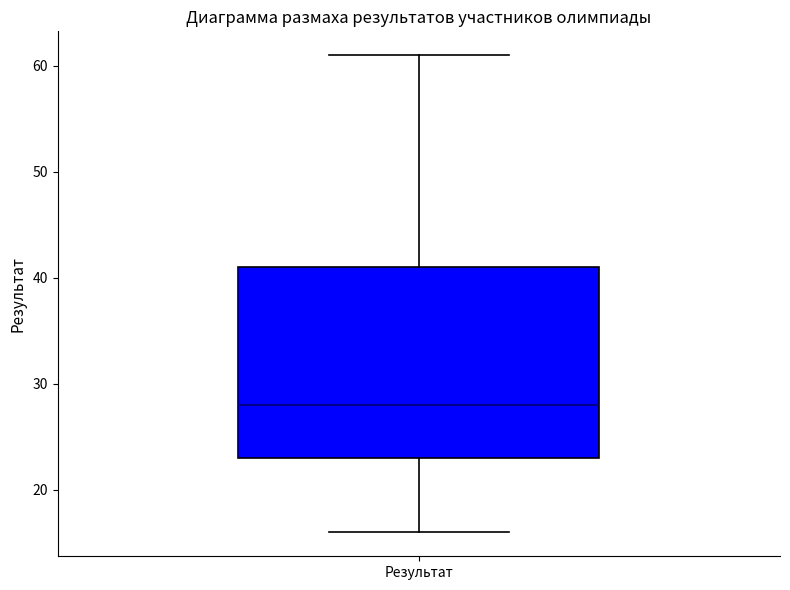

Read this box plot against the y-axis: the position of the median line, the range covered by the box, and the ends of both whiskers. The values are not printed on the chart, so give them approximately, as read against the axis.

median 28, box 23 to 41, whiskers 16 to 61